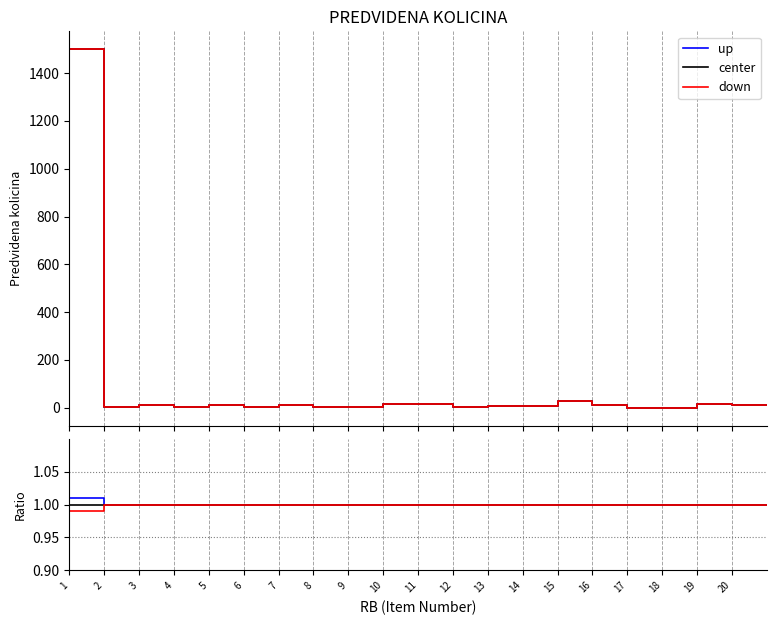

Is it true that up equals 1.0 at 2?

True